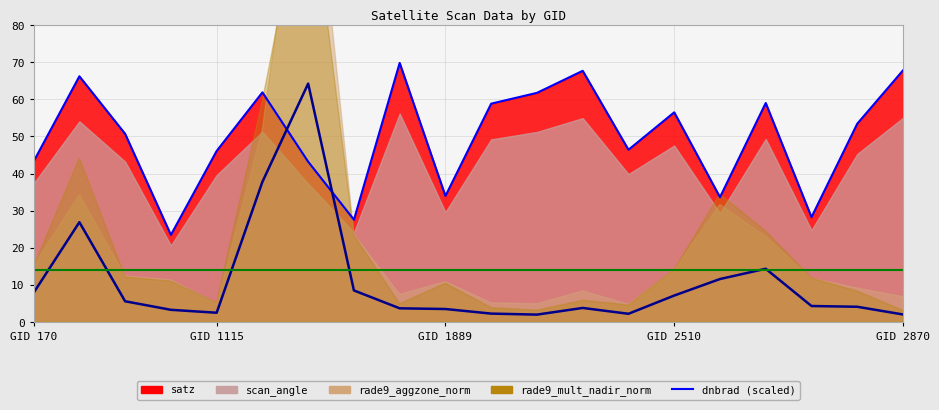

Does the chart display data point markers on the line(s)?

No